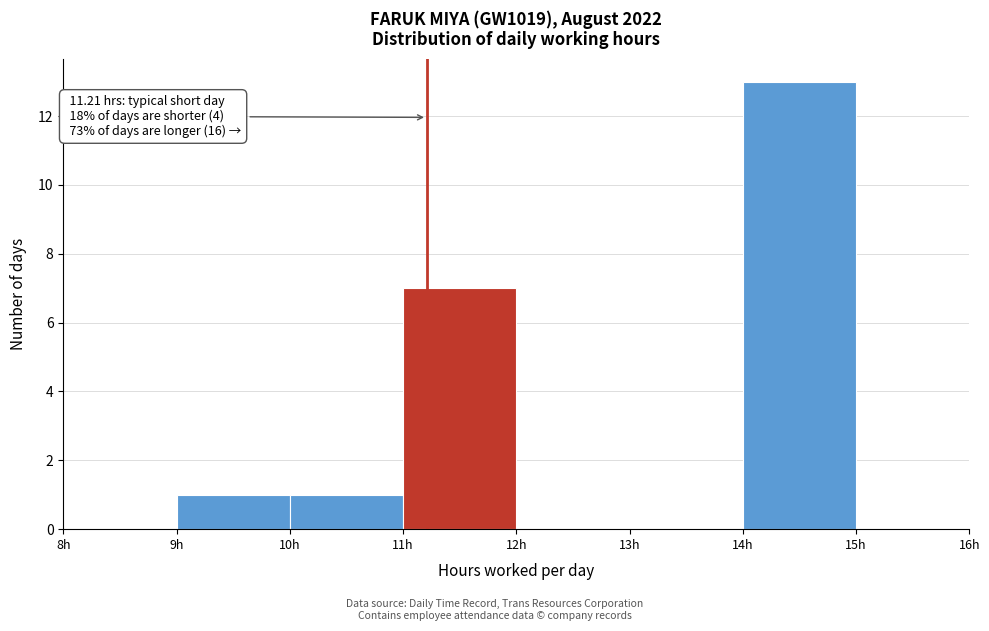

Over which range of the x-axis is the bar tallest?

14 to 15